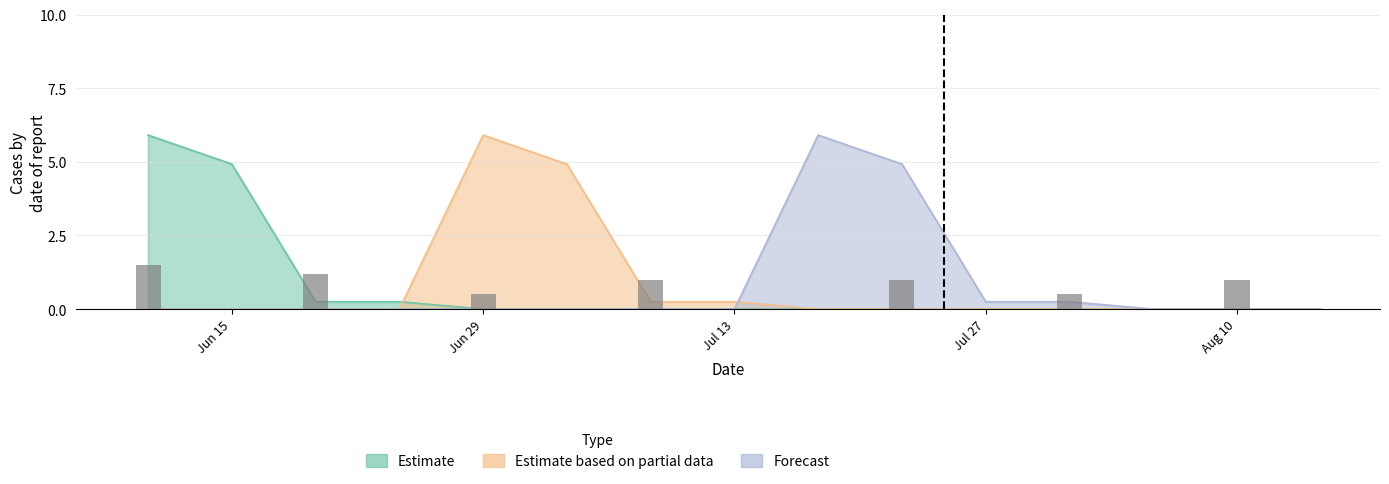

Does the chart contain stacked bars?

No